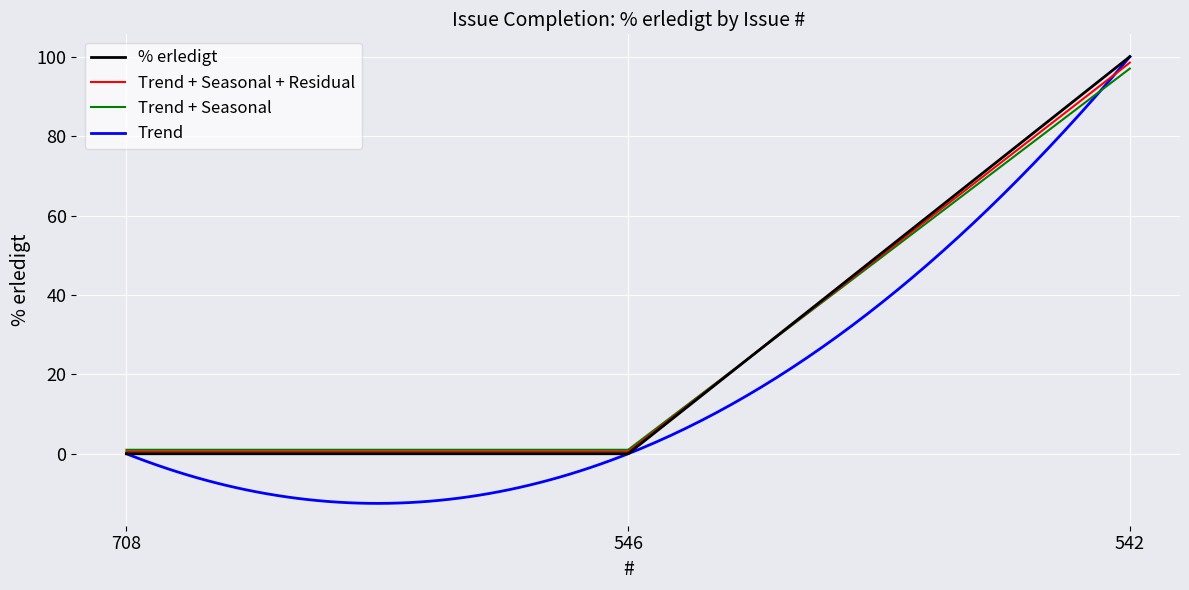

At which category does the chart reach its peak across all series?

542